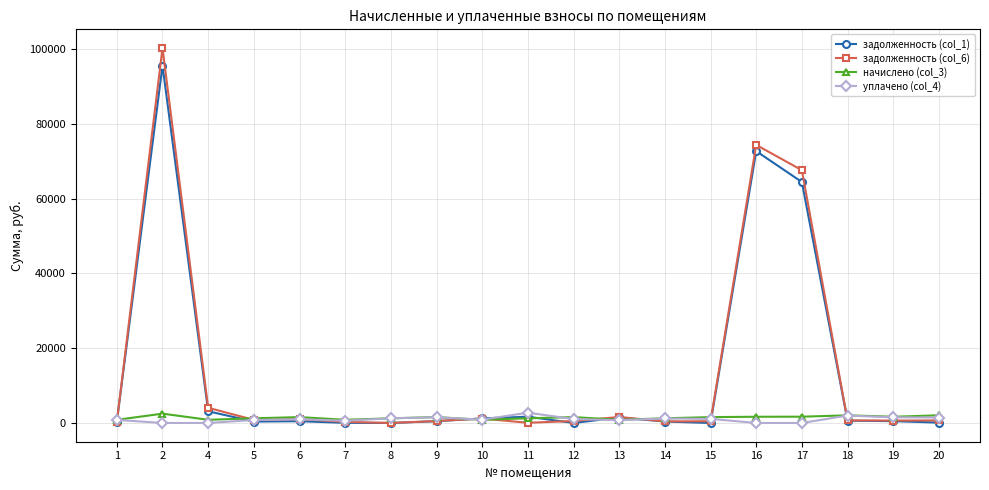

What is the maximum value shown in the chart?

100271.1